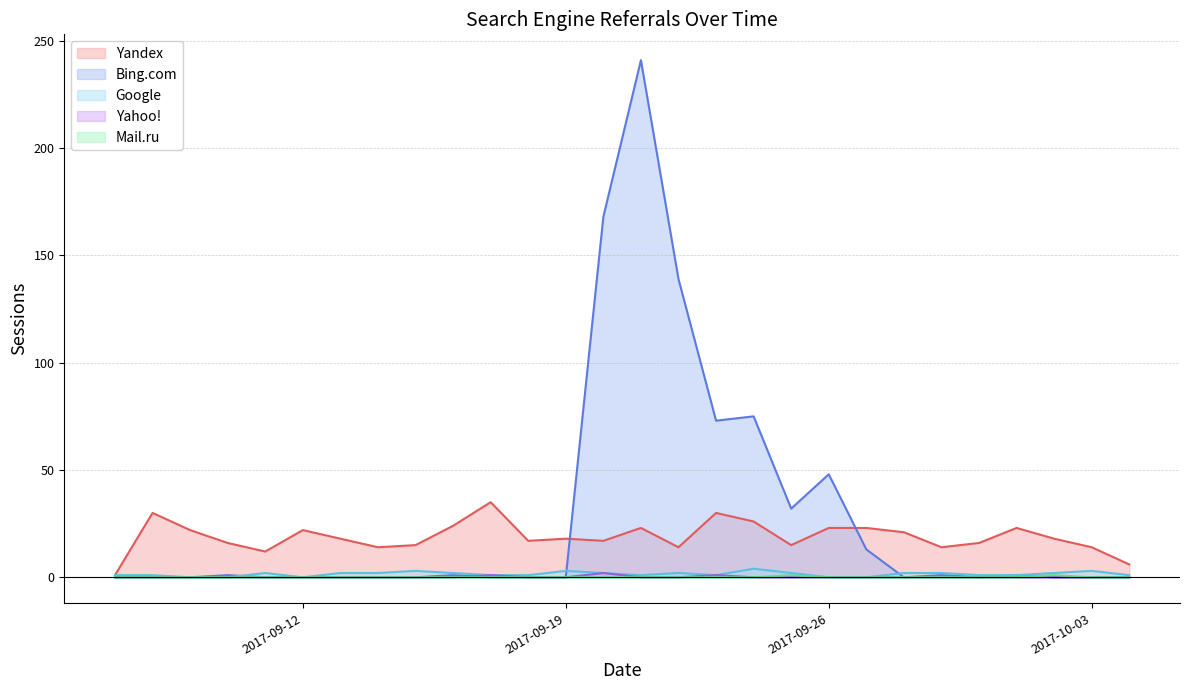

At 2017-09-13, list the series in order from largest to smallest.

Yandex, Google, Bing.com, Yahoo!, Mail.ru